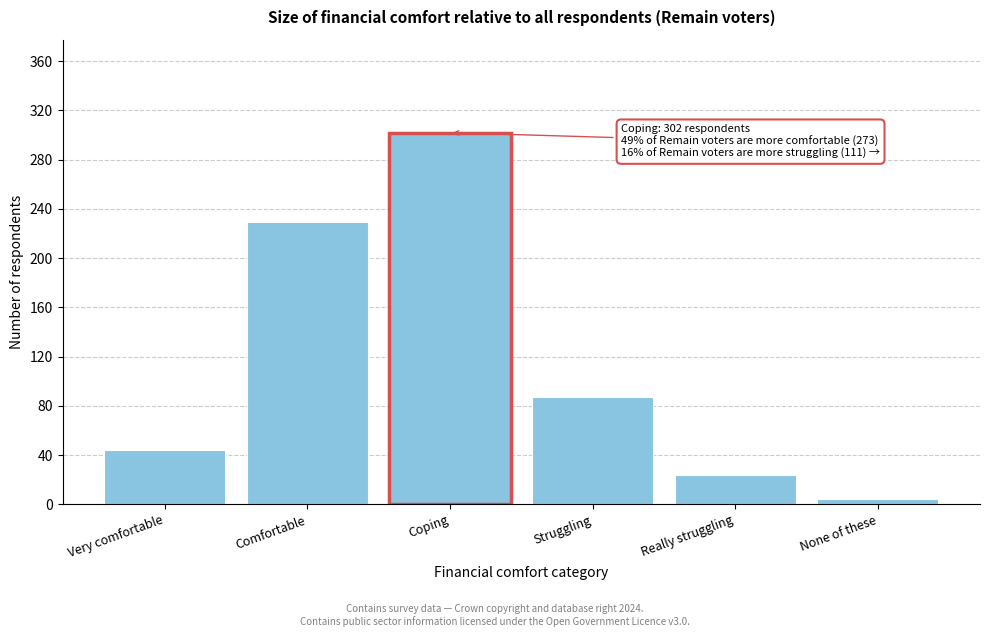

Reading left to right, extract all data points from this chart.

Very comfortable=44	Comfortable=229	Coping=302	Struggling=87	Really struggling=24	None of these=4